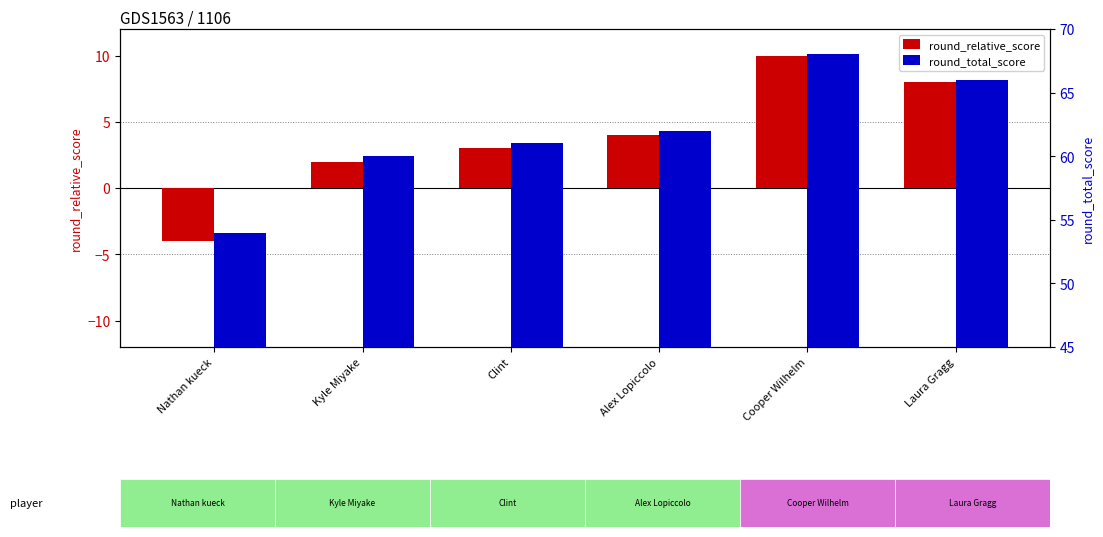

Rank the series by their average value, from highest to lowest.

round_total_score, round_relative_score